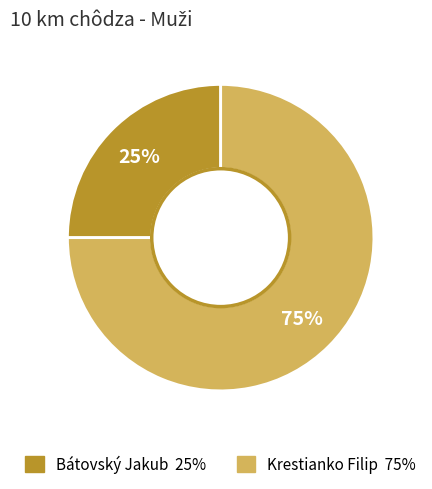

To the nearest percent, what is the difference between the largest and smallest slice percentages?

50%